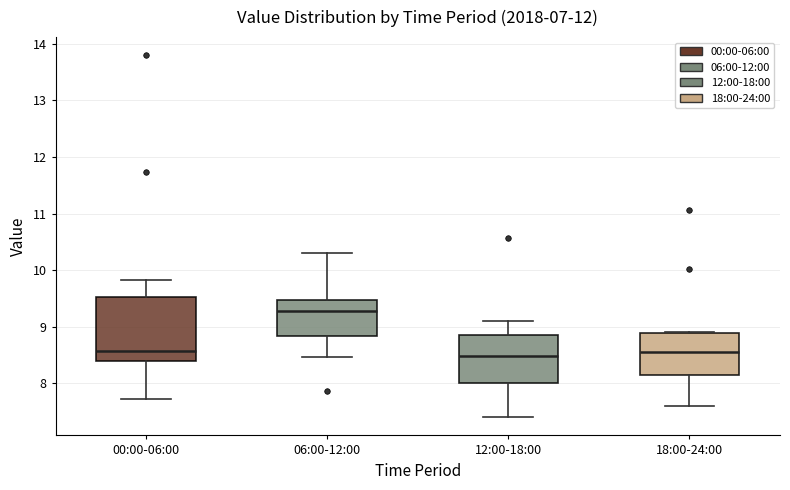

Reading left to right, transcribe this box plot: for each box, give where its median line is, the range the box spans, and where its two whiskers end, as read against the y-axis. The values are not printed on the chart, so give them approximately, as read against the axis.

00:00-06:00: median 8.6, box 8.4 to 9.5, whiskers 7.7 to 9.8
06:00-12:00: median 9.3, box 8.8 to 9.5, whiskers 8.5 to 10.3
12:00-18:00: median 8.5, box 8.0 to 8.8, whiskers 7.4 to 9.1
18:00-24:00: median 8.6, box 8.1 to 8.9, whiskers 7.6 to 8.9